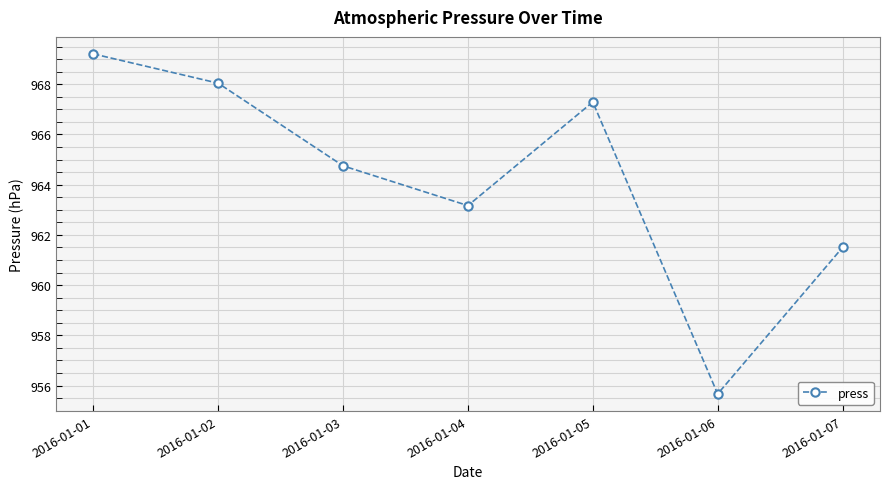

The chart shows a value of 377.7 at 2016-01-06. True or false?

False